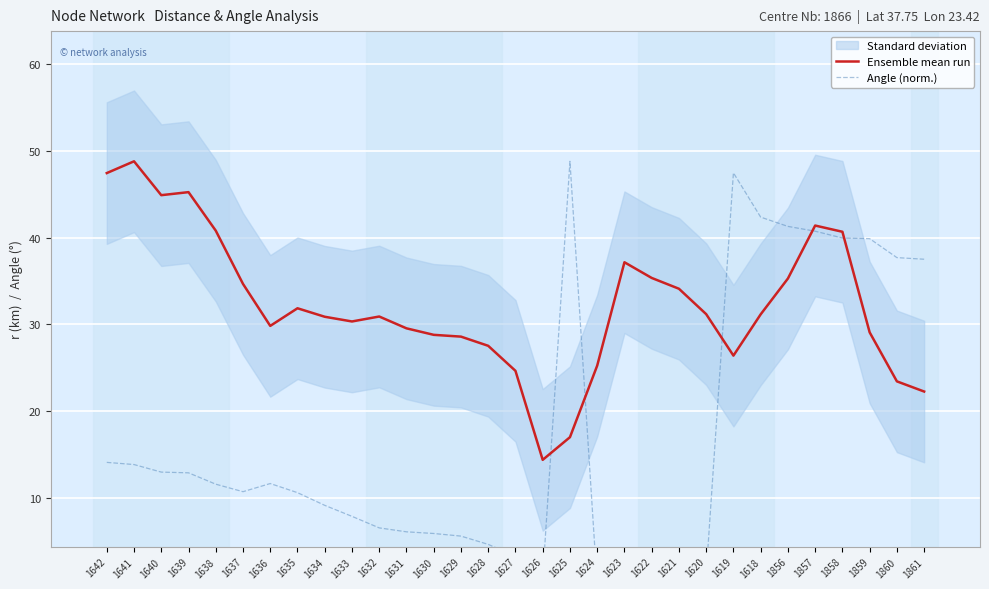

Which has a higher value, 1618 or 1641?

1641